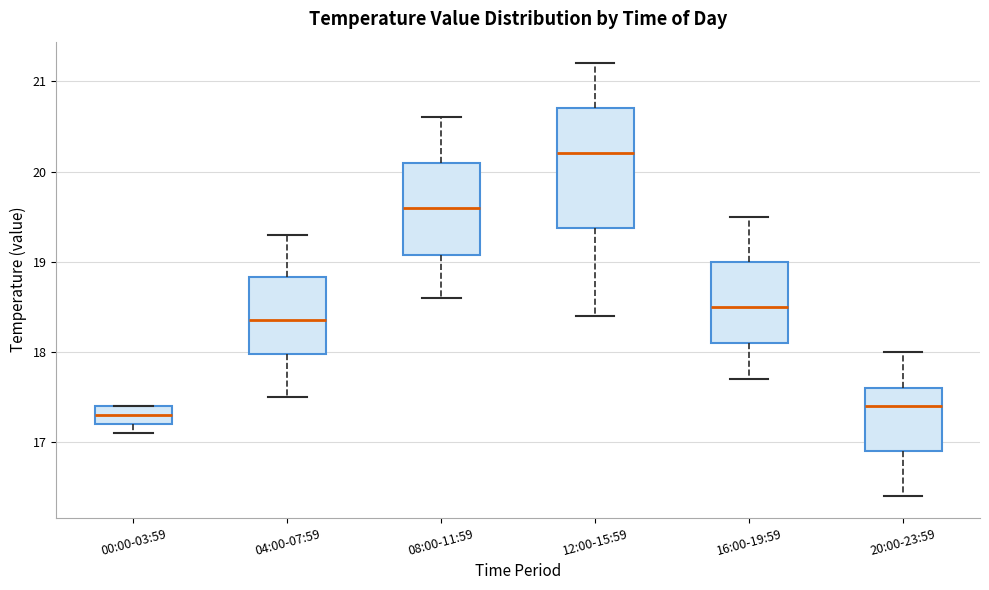

Reading left to right, read every box against the y-axis: the position of its median line, the range the box covers, and the ends of its whiskers. The values are not printed on the chart, so give them approximately, as read against the axis.

00:00-03:59: median 17.3, box 17.2 to 17.4, whiskers 17.1 to 17.4
04:00-07:59: median 18.4, box 18.0 to 18.8, whiskers 17.5 to 19.3
08:00-11:59: median 19.6, box 19.1 to 20.1, whiskers 18.6 to 20.6
12:00-15:59: median 20.2, box 19.4 to 20.7, whiskers 18.4 to 21.2
16:00-19:59: median 18.5, box 18.1 to 19.0, whiskers 17.7 to 19.5
20:00-23:59: median 17.4, box 16.9 to 17.6, whiskers 16.4 to 18.0